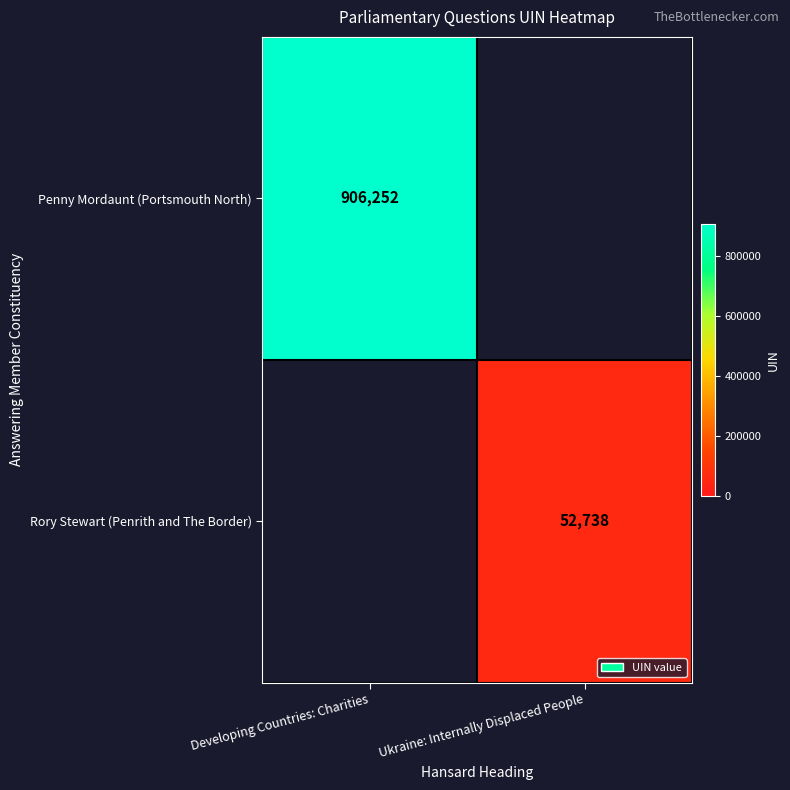

True or false: Penny Mordaunt (Portsmouth North) has a value of 906252 at Developing Countries: Charities.

True